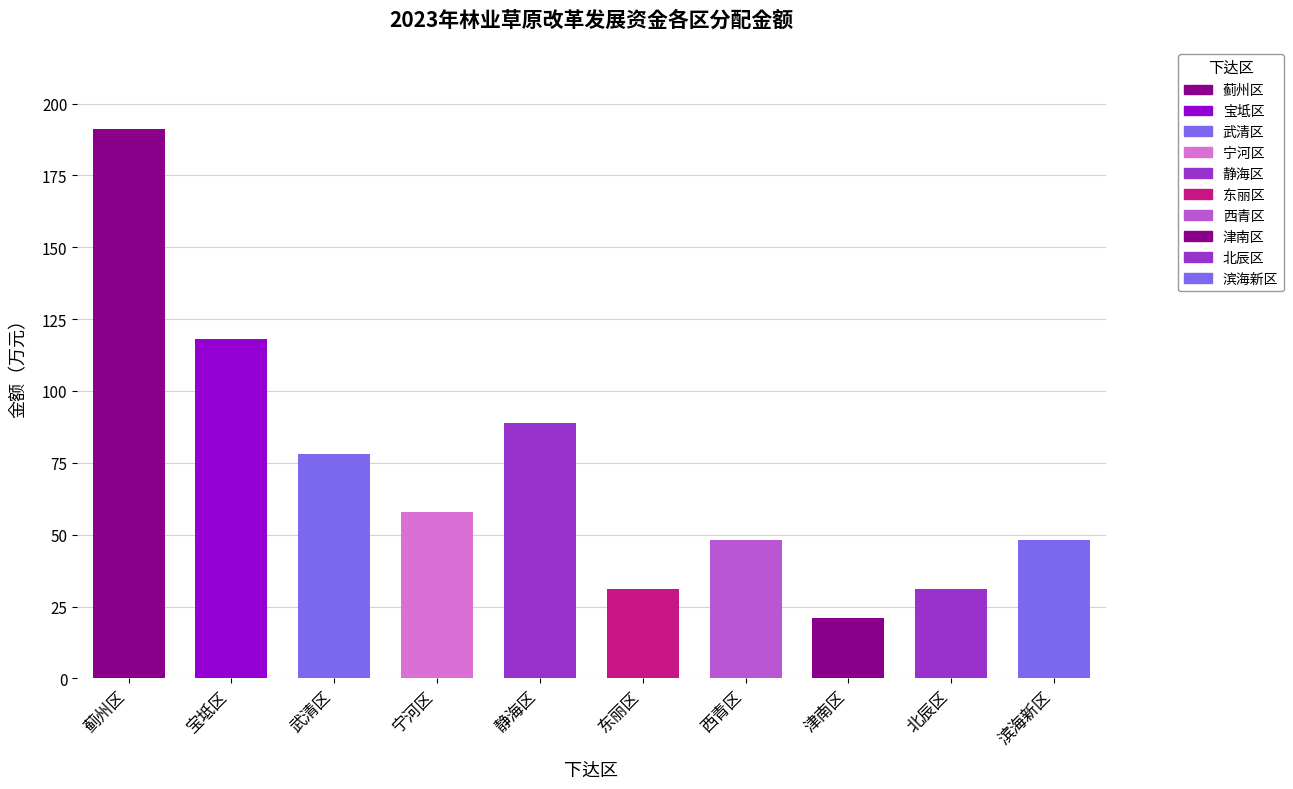

Between 滨海新区 and 津南区, which is larger?

滨海新区